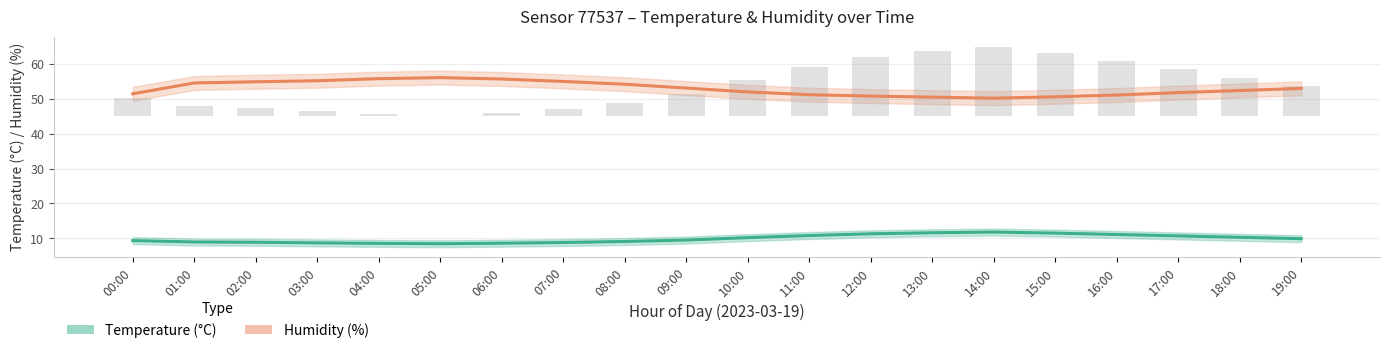

What is the average value of the Humidity (%) series?

53.0